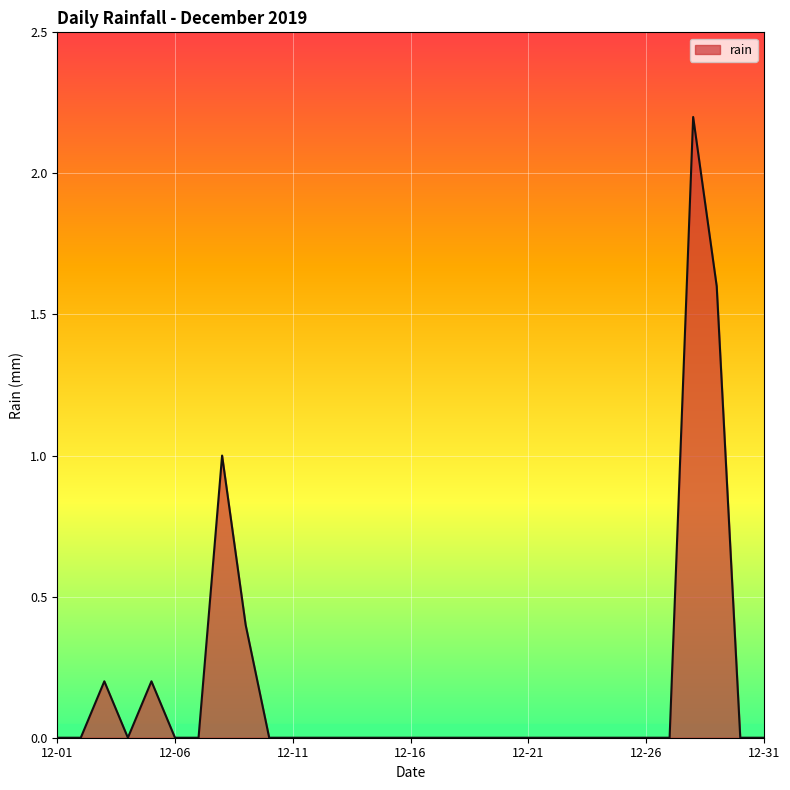

How many series are shown in this chart?

1